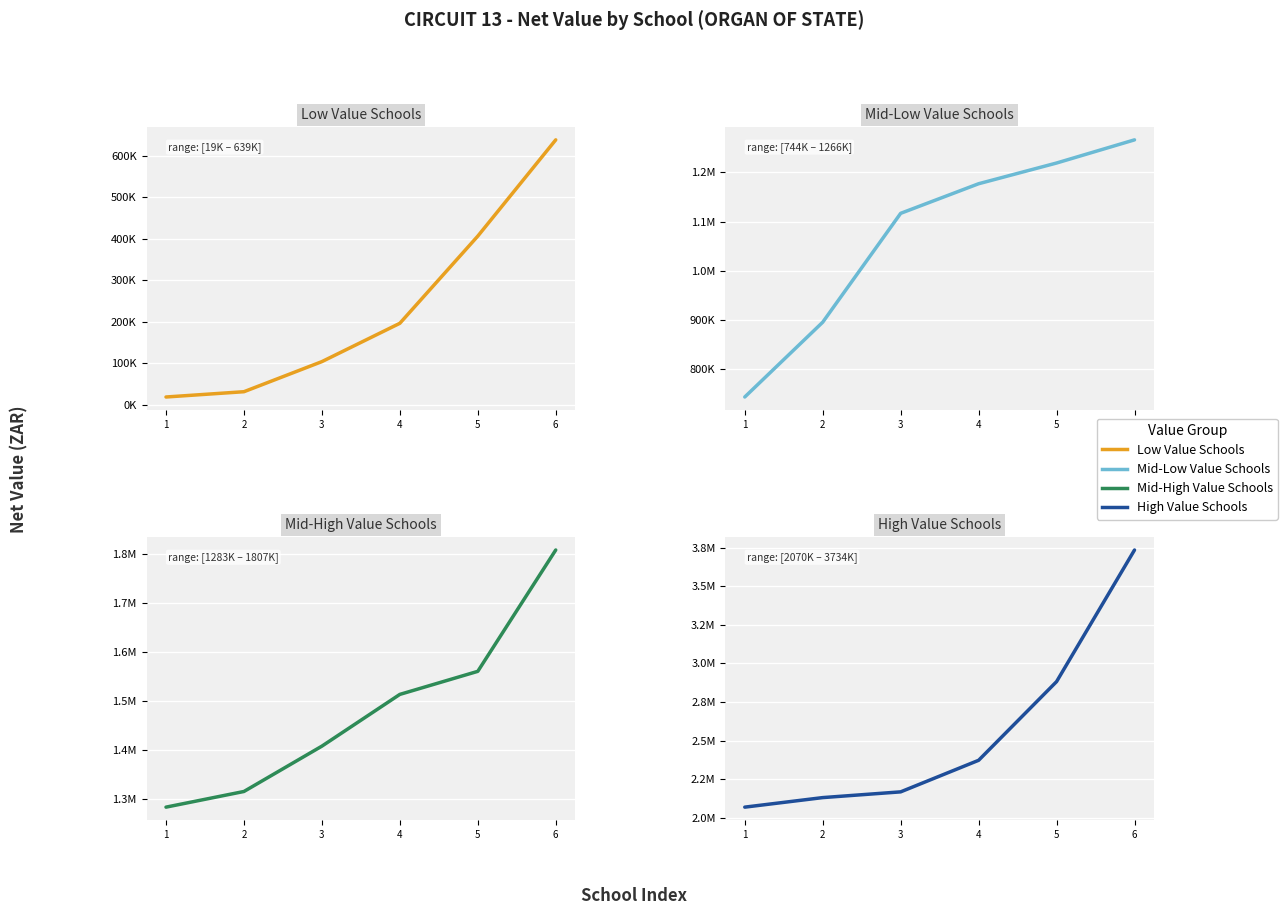

What is the difference between the maximum and minimum values in the Mid-High Value Schools series?

524090.0